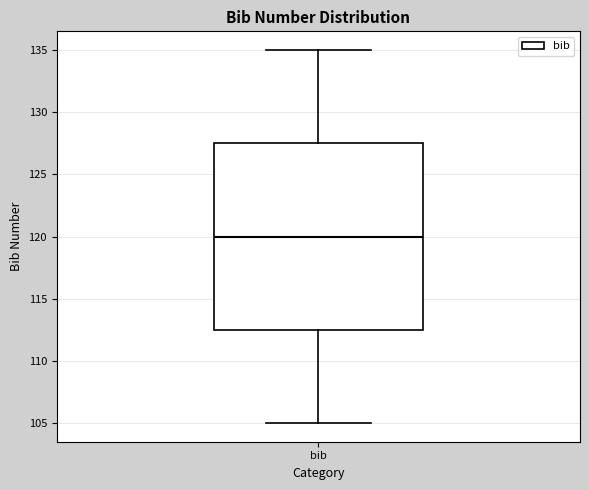

Read this box plot against the y-axis: the position of the median line, the range covered by the box, and the ends of both whiskers. The values are not printed on the chart, so give them approximately, as read against the axis.

median 120.0, box 112.5 to 127.5, whiskers 105.0 to 135.0